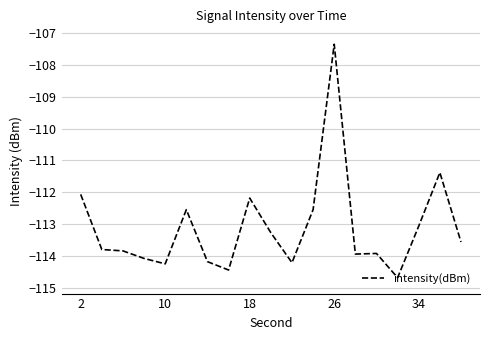

What is the difference between the maximum and minimum values?

7.3